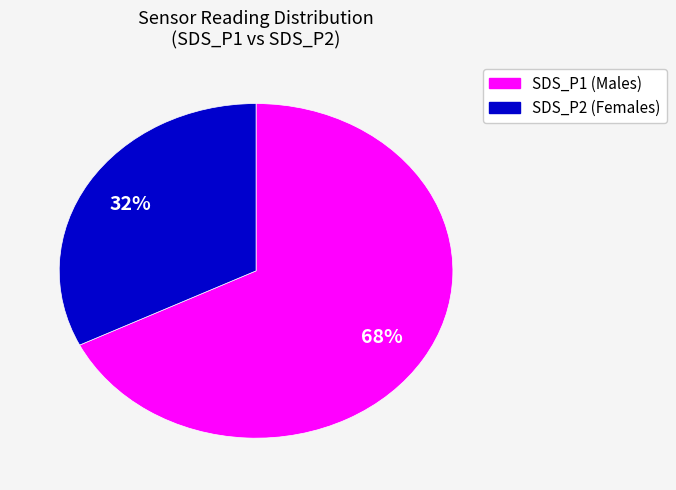

To the nearest percent, what is the combined percentage of SDS_P2 and SDS_P1?

100%